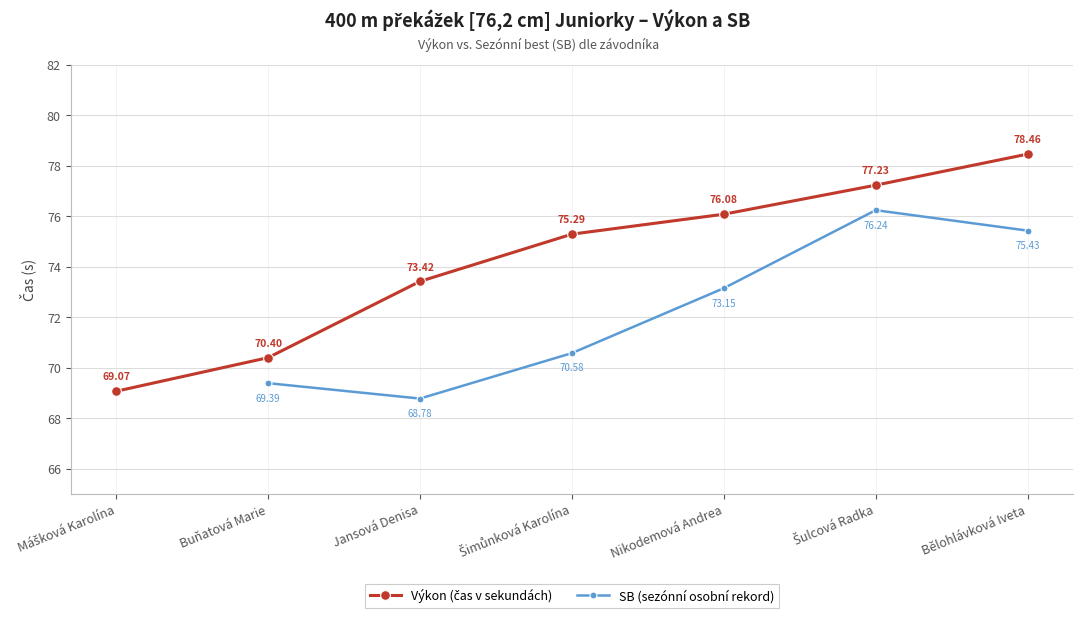

Where does the SB (sezónní osobní rekord) series first go above 70?

Šimůnková Karolína